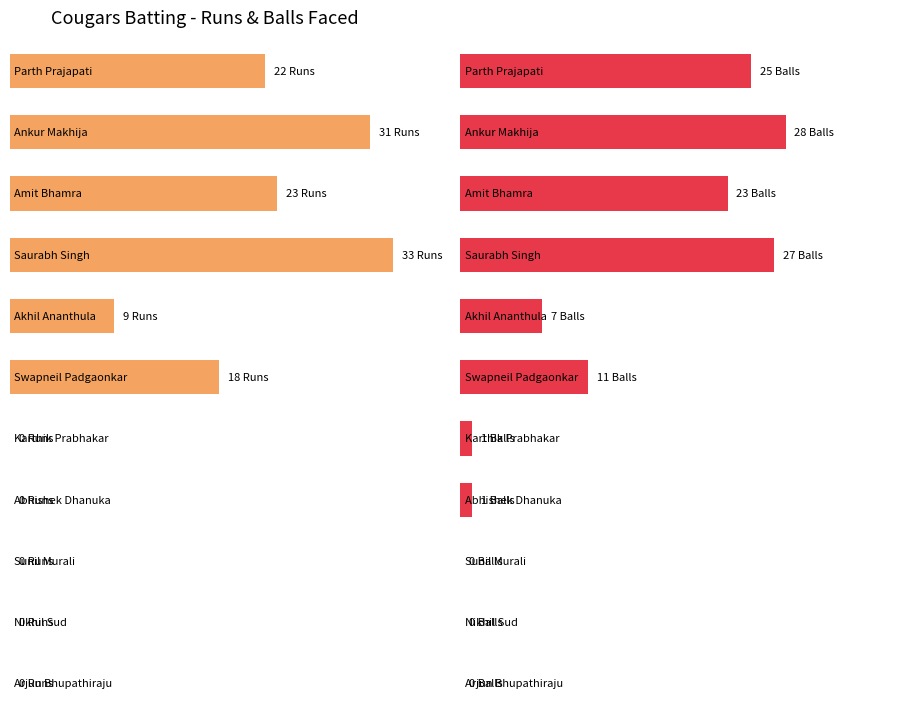

What is the label of the 2nd bar from the right?

Nikhil Sud